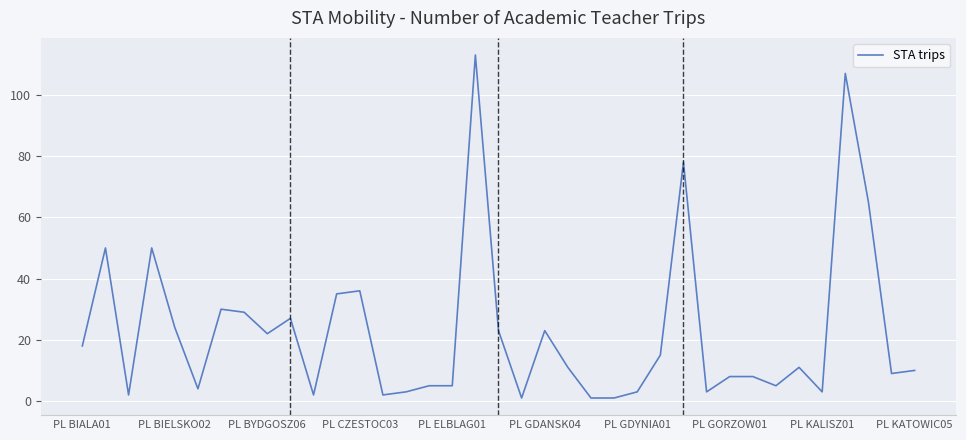

What is the maximum value shown in the chart?

113